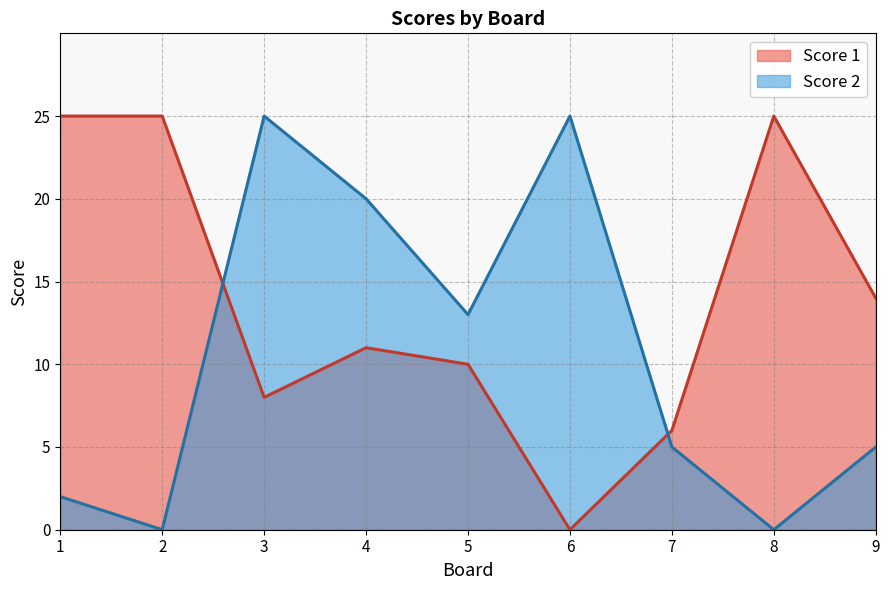

What is the difference between the highest and lowest values at 3?

17